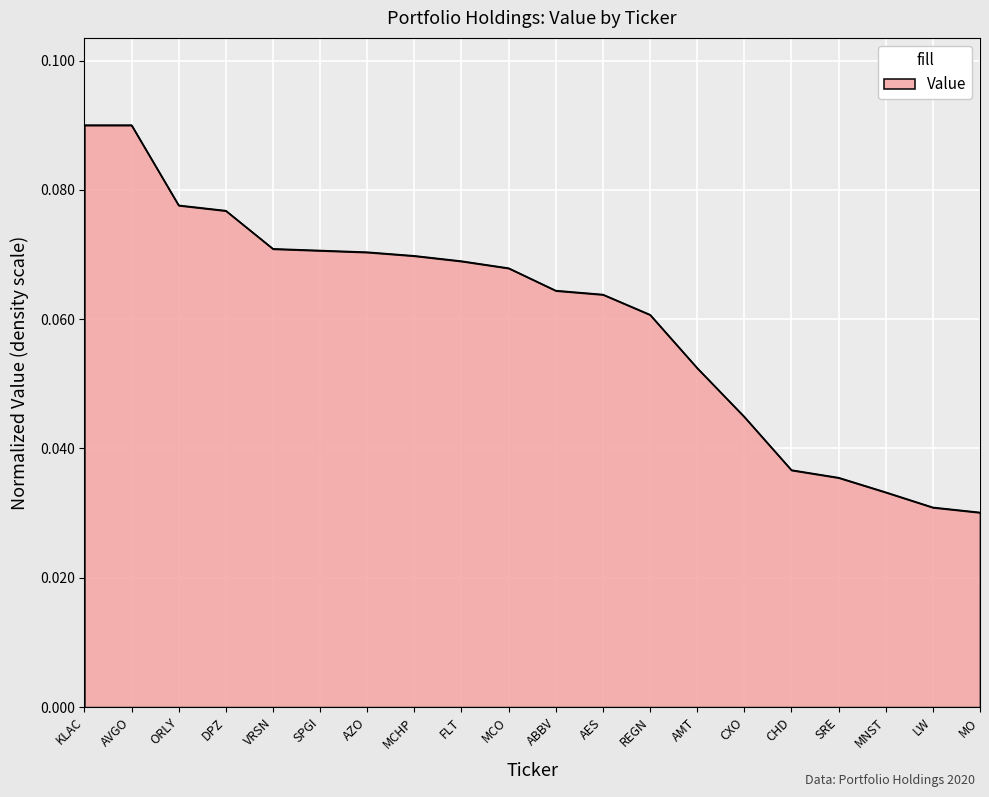

What position from the left is MCO?

10